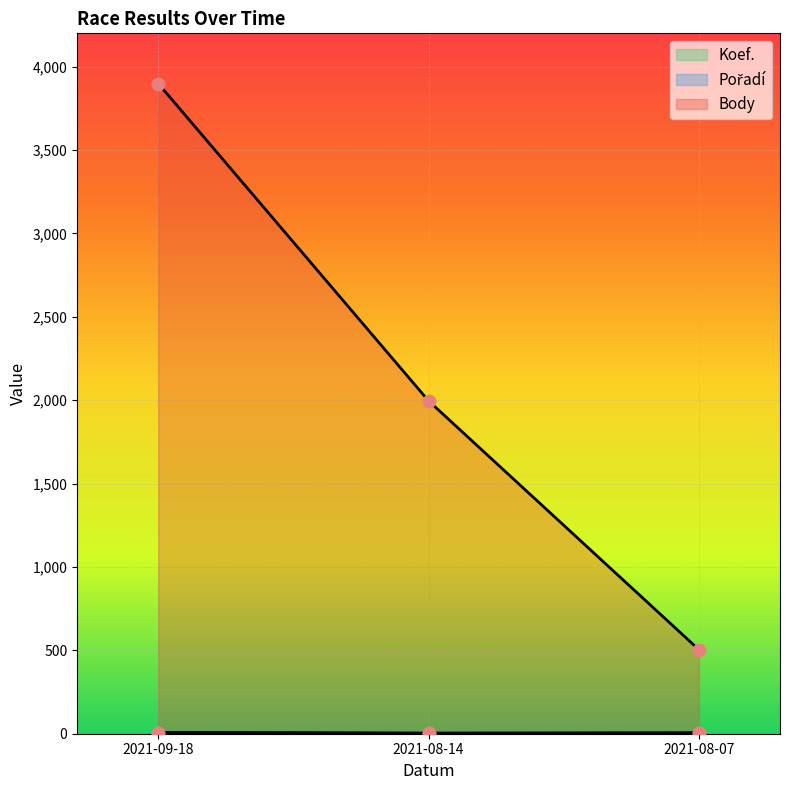

Which series has the largest total across all categories?

Body